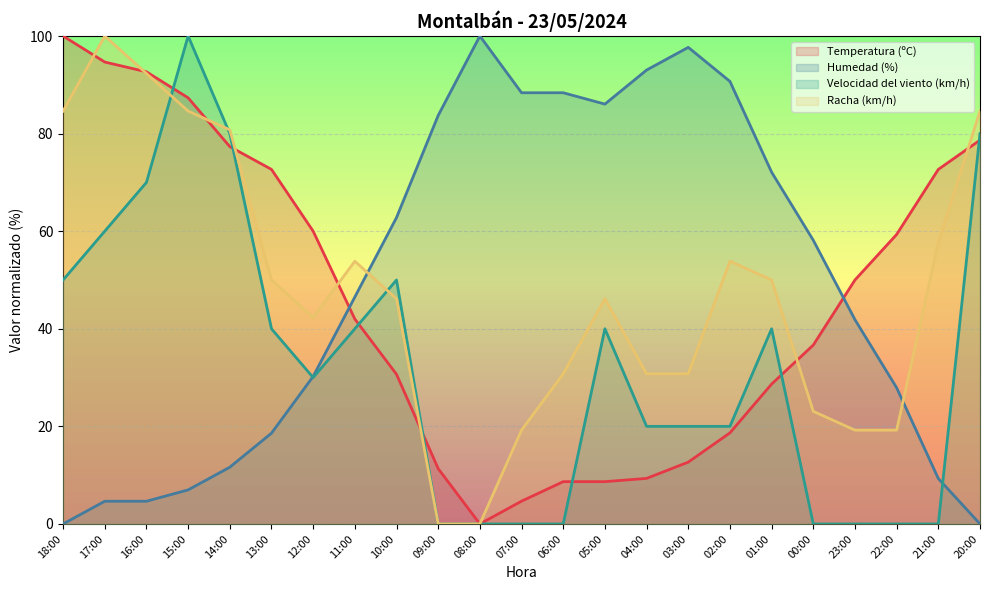

At which label is Racha (km/h) closest to 50?

13:00